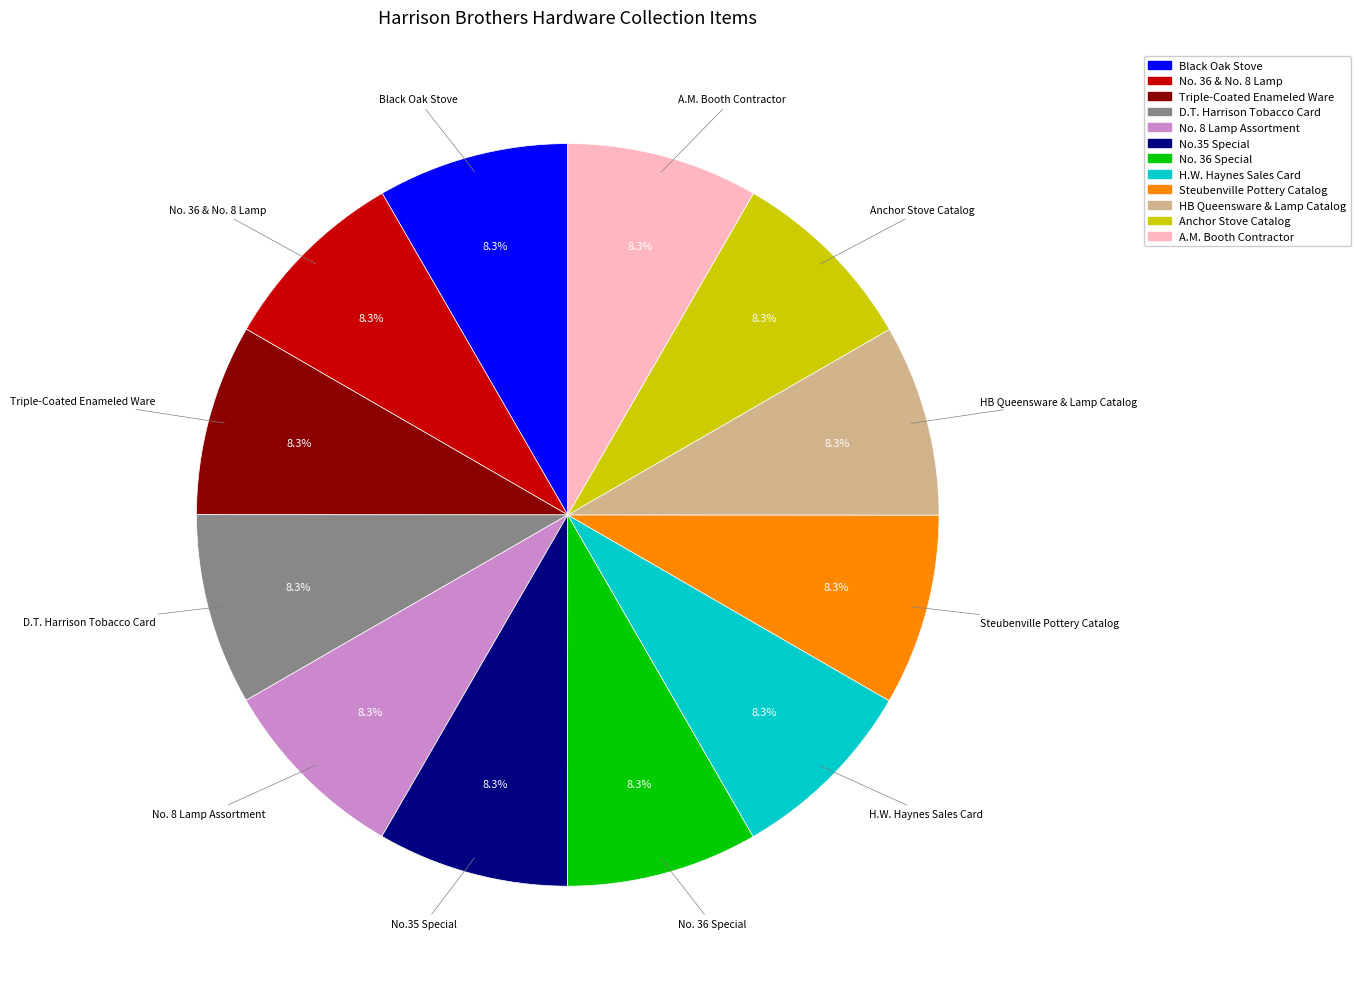

Is there any slice that represents more than half of the pie?

No